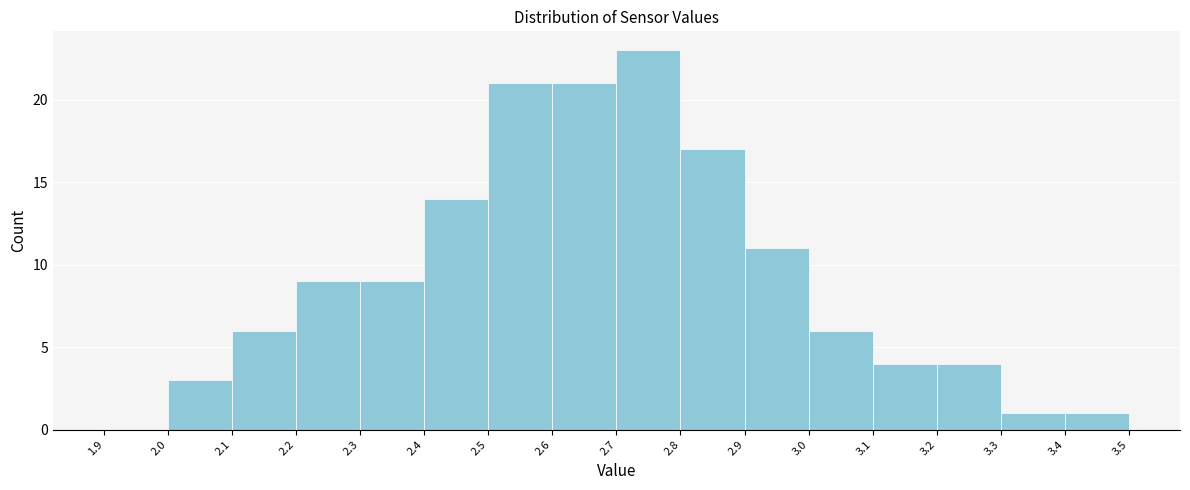

Reading left to right, transcribe this chart: for each bar, give the range it covers on the x-axis and its height. The values are not printed on the chart, so give them approximately, as read against the axis.

1.9 to 2.0: 0
2.0 to 2.1: 3
2.1 to 2.2: 6
2.2 to 2.3: 9
2.3 to 2.4: 9
2.4 to 2.5: 14
2.5 to 2.6: 21
2.6 to 2.7: 21
2.7 to 2.8: 23
2.8 to 2.9: 17
2.9 to 3.0: 11
3.0 to 3.1: 6
3.1 to 3.2: 4
3.2 to 3.3: 4
3.3 to 3.4: 1
3.4 to 3.5: 1